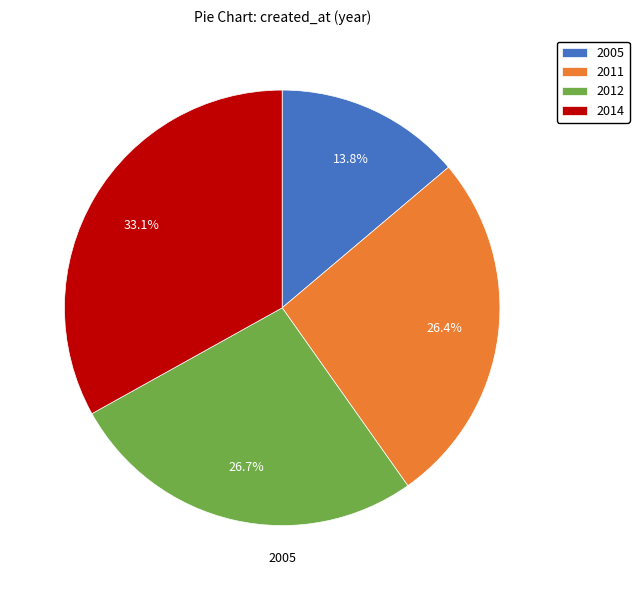

To the nearest percent, what is the average slice percentage?

25%